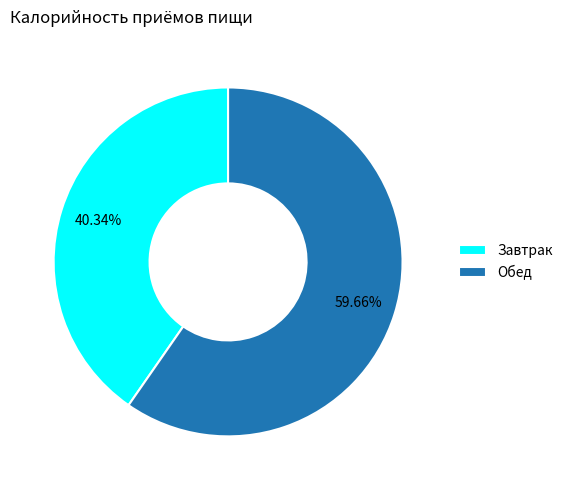

Is there a majority slice in this chart?

Yes